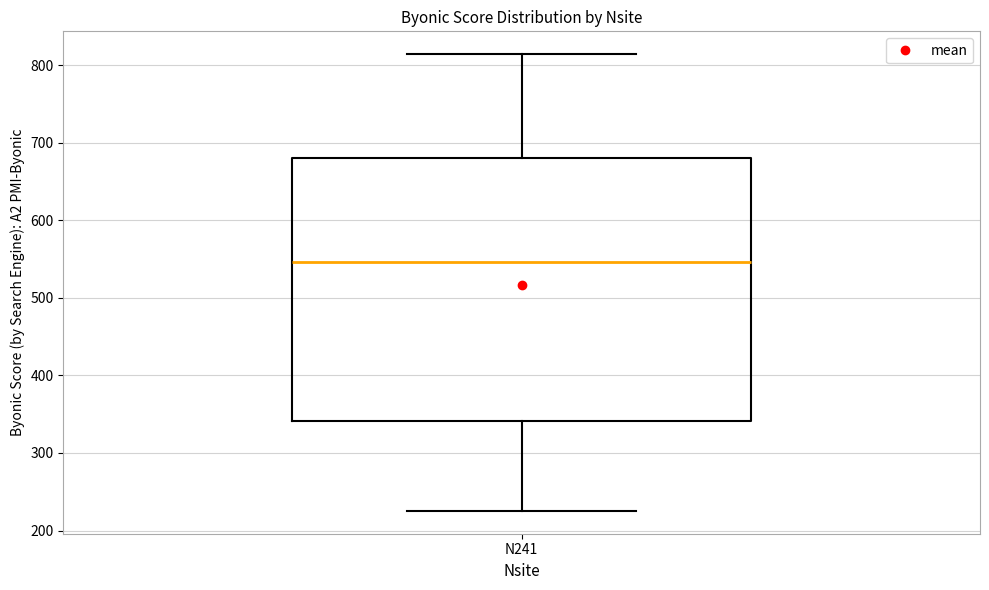

Where does the median line of the box for N241 sit on the y-axis? The values are not printed on the chart, so give them approximately, as read against the axis.

550